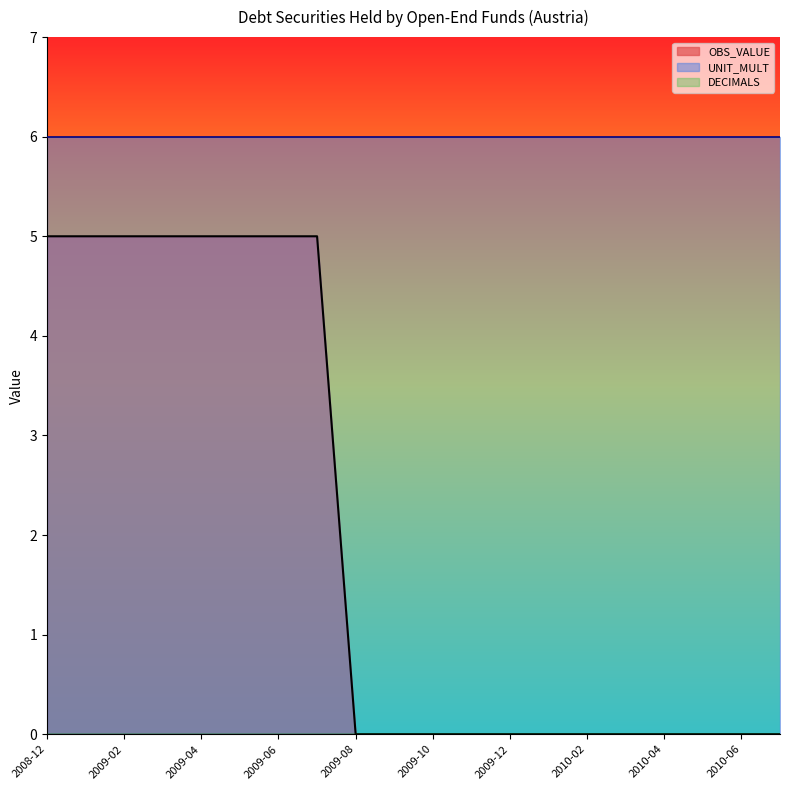

Reading left to right, extract all data points from this chart.

OBS_VALUE: 5	5	5	5	5	5	5	5	0	0	0	0	0	0	0	0	0	0	0	0
UNIT_MULT: 6	6	6	6	6	6	6	6	6	6	6	6	6	6	6	6	6	6	6	6
DECIMALS: 0	0	0	0	0	0	0	0	0	0	0	0	0	0	0	0	0	0	0	0